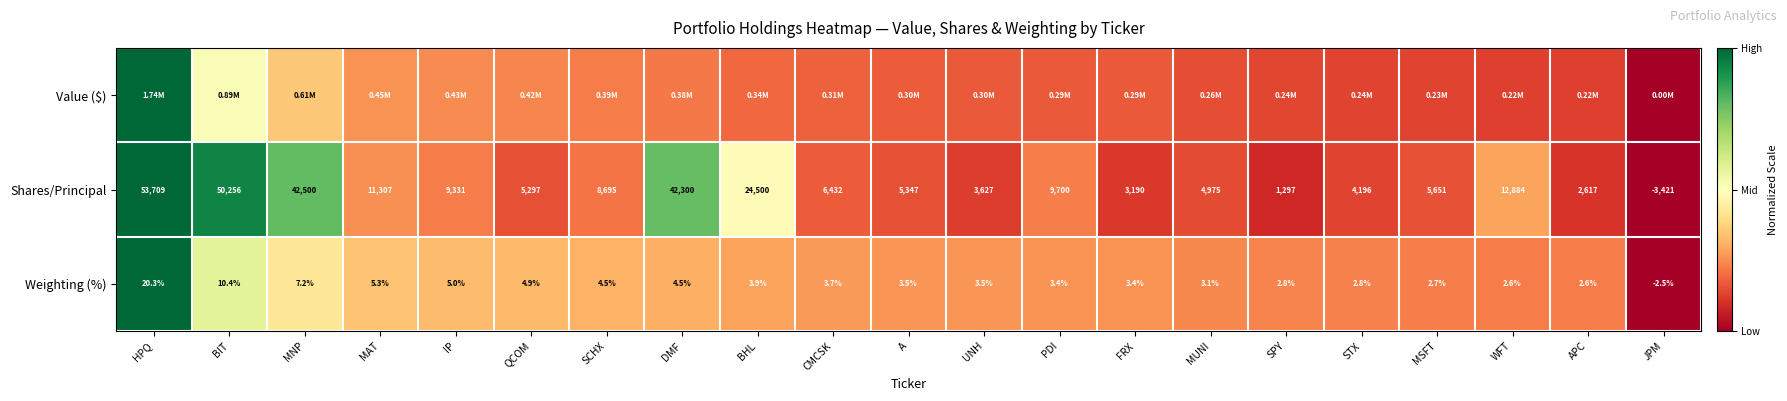

Count the number of data series in this chart.

3